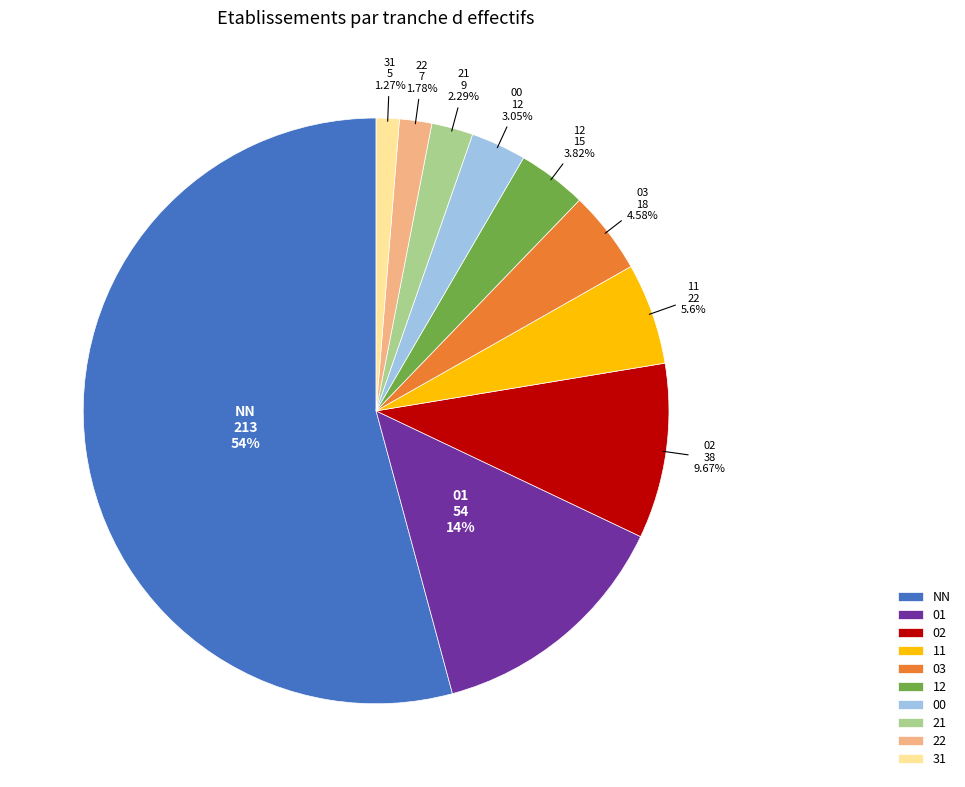

Which slice is the largest?

NN